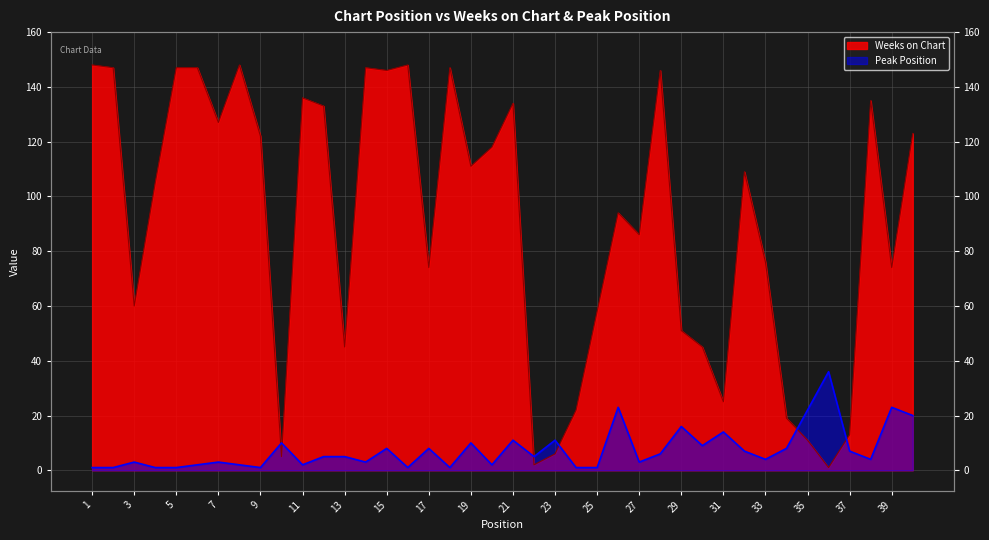

What is the sum of all Weeks on Chart values?

3591